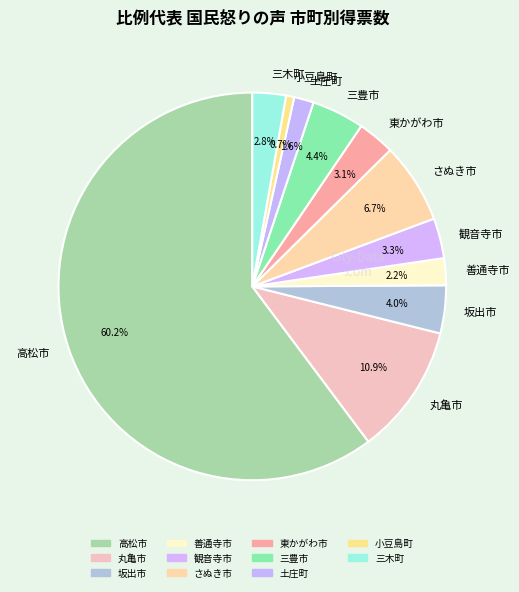

What is the largest slice in the pie chart?

高松市